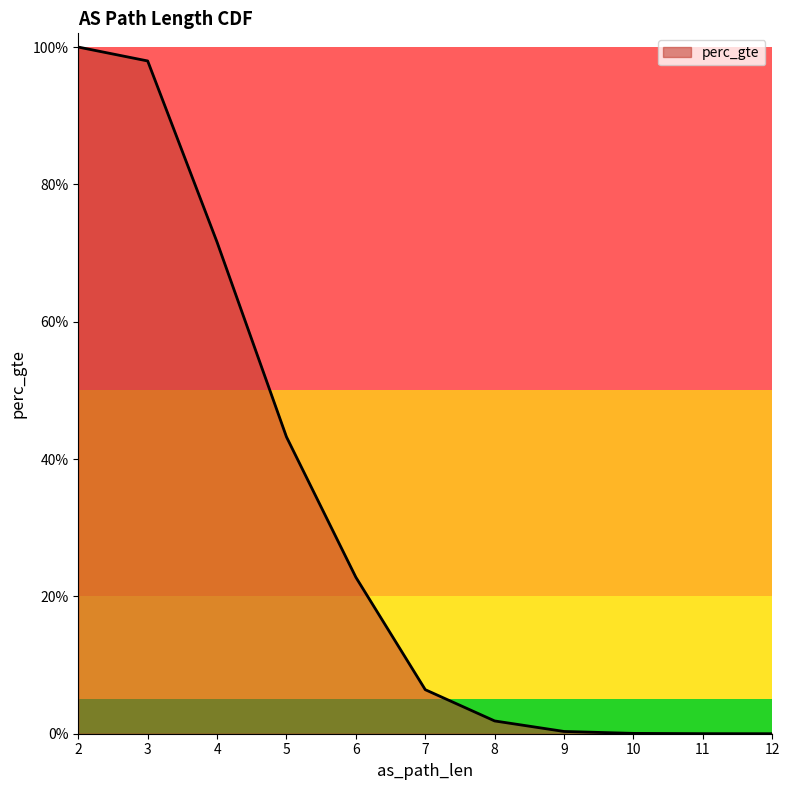

What is the difference between the second highest and minimum values?

1.0